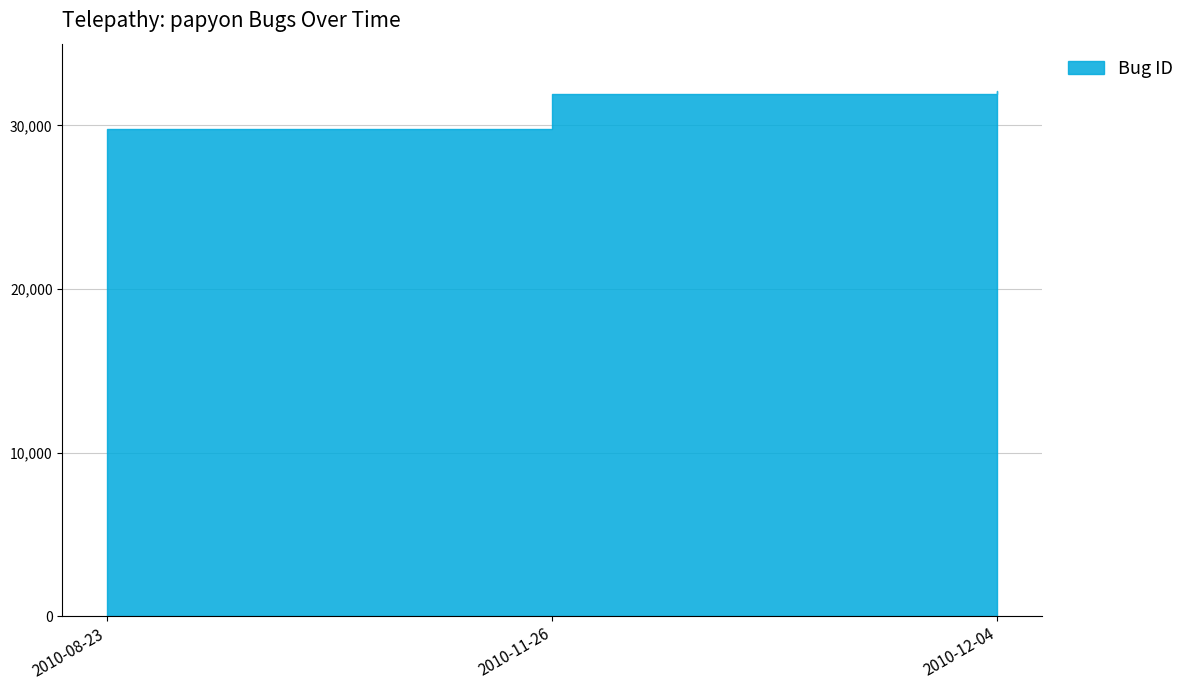

Reading left to right, list all the values displayed in this chart.

2010-08-23=29764	2010-11-26=31936	2010-12-04=32104